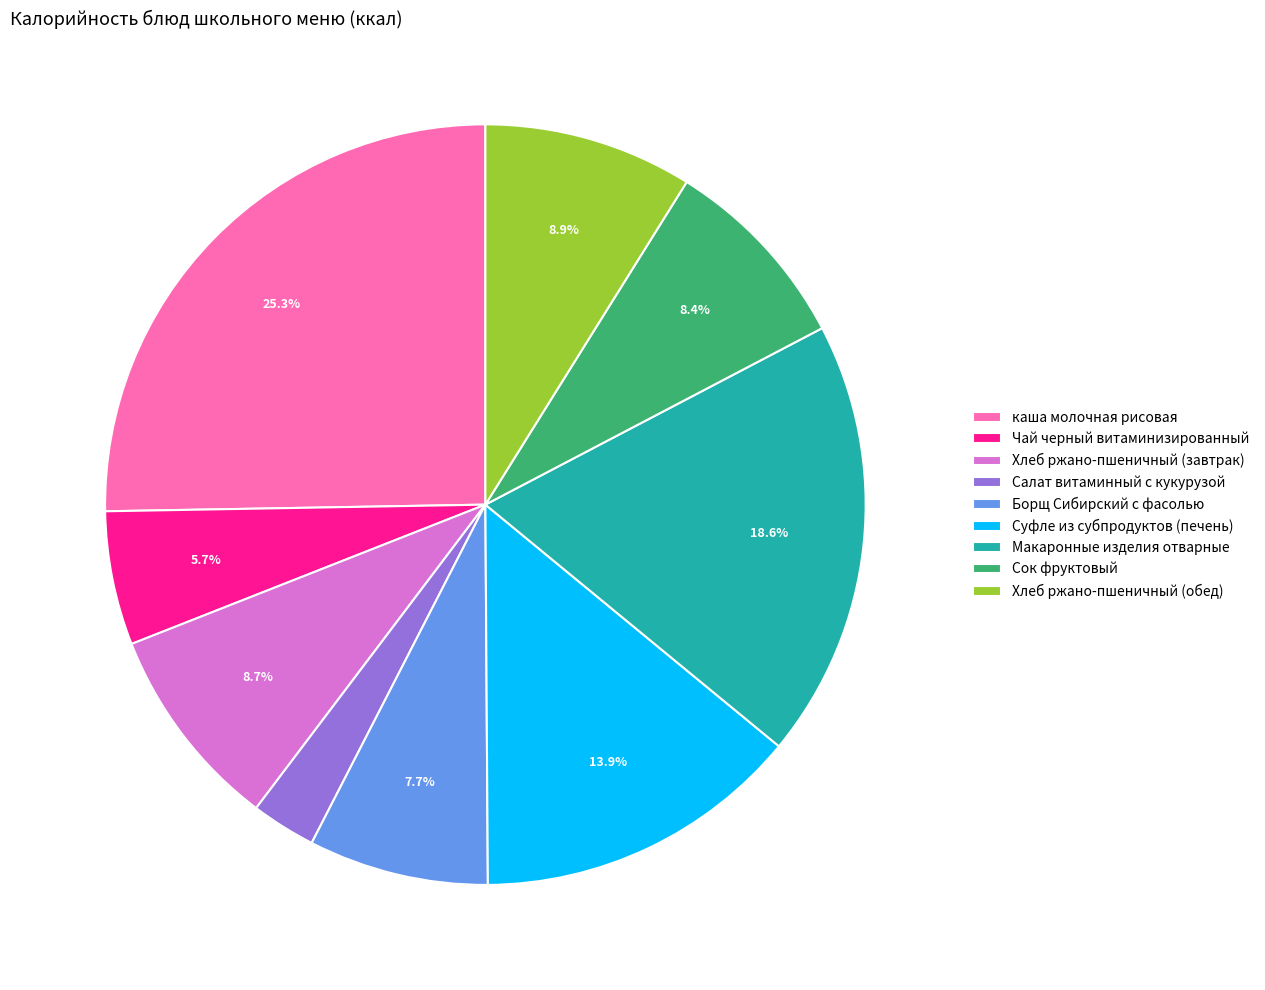

Is there any slice that represents more than half of the pie?

No